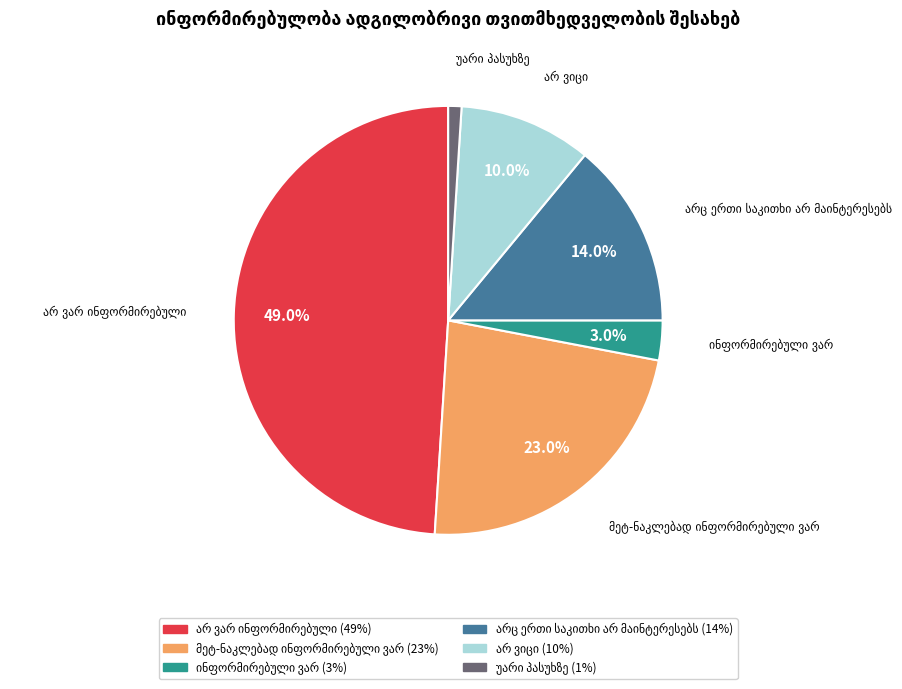

How many slices are in this pie chart?

6